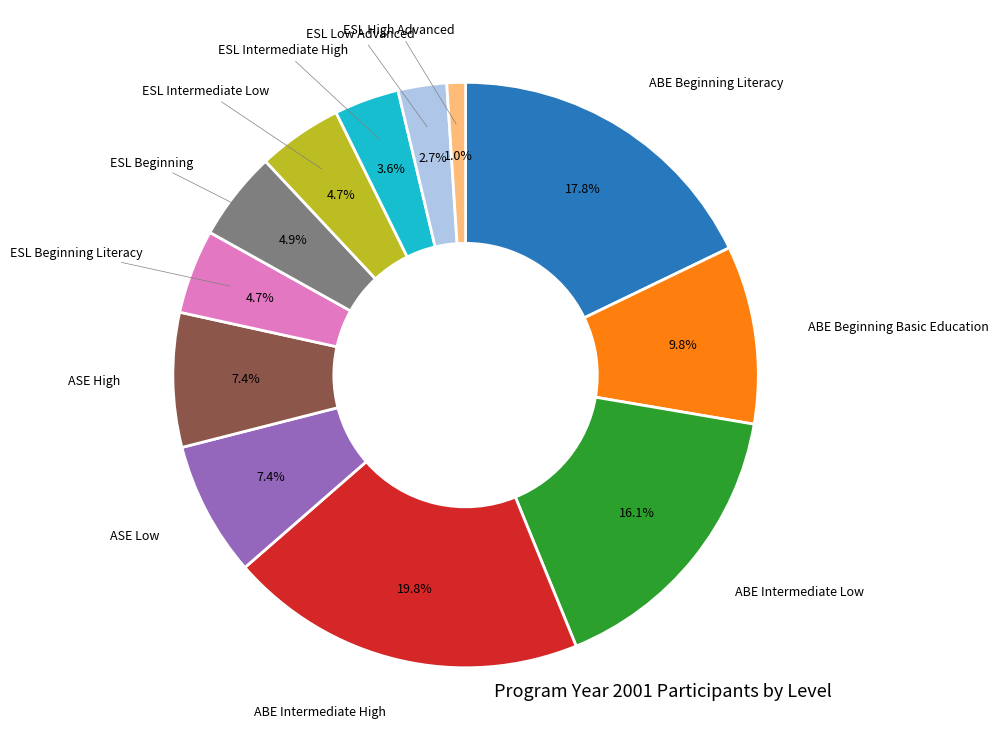

Does any single category account for the majority?

No